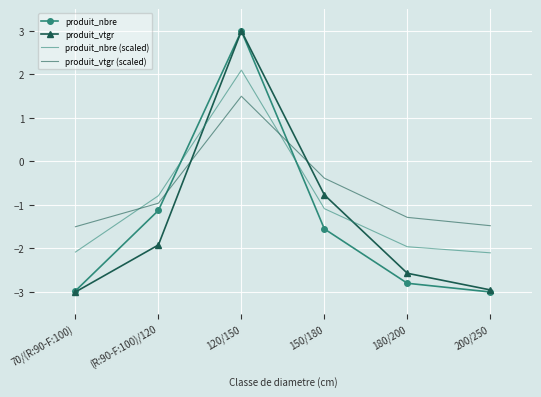

At which category does produit_vtgr reach its first local peak?

120/150